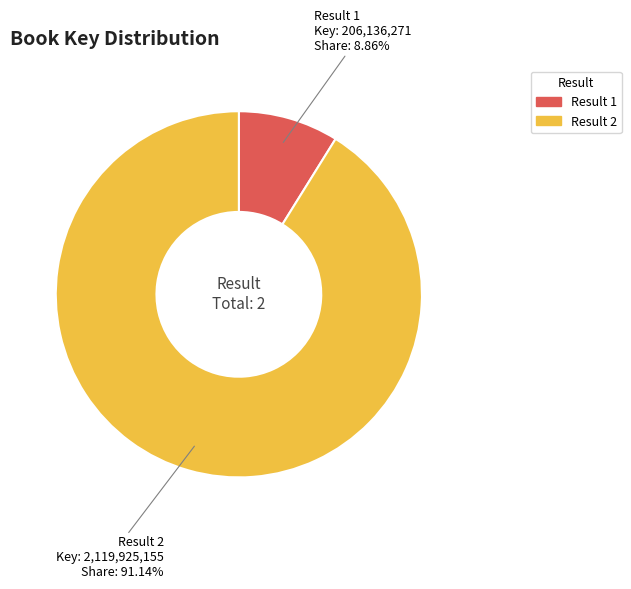

Is there any slice that represents more than half of the pie?

Yes